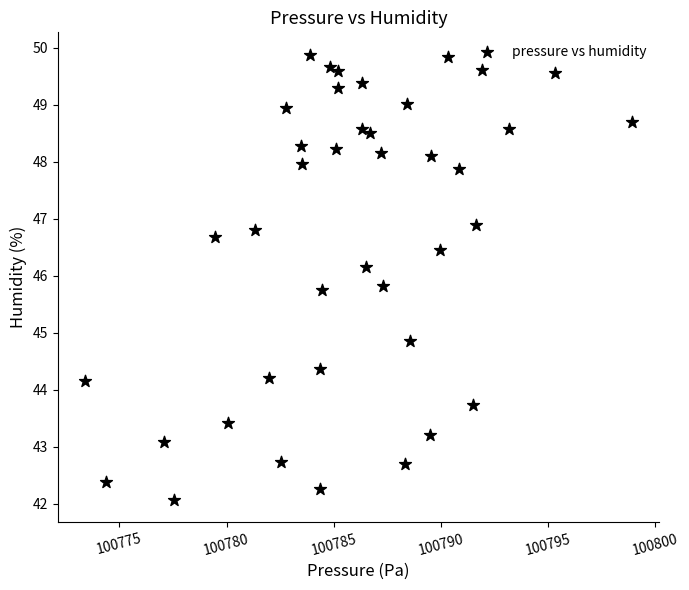

What is the range of X values (max minus min)?

25.5